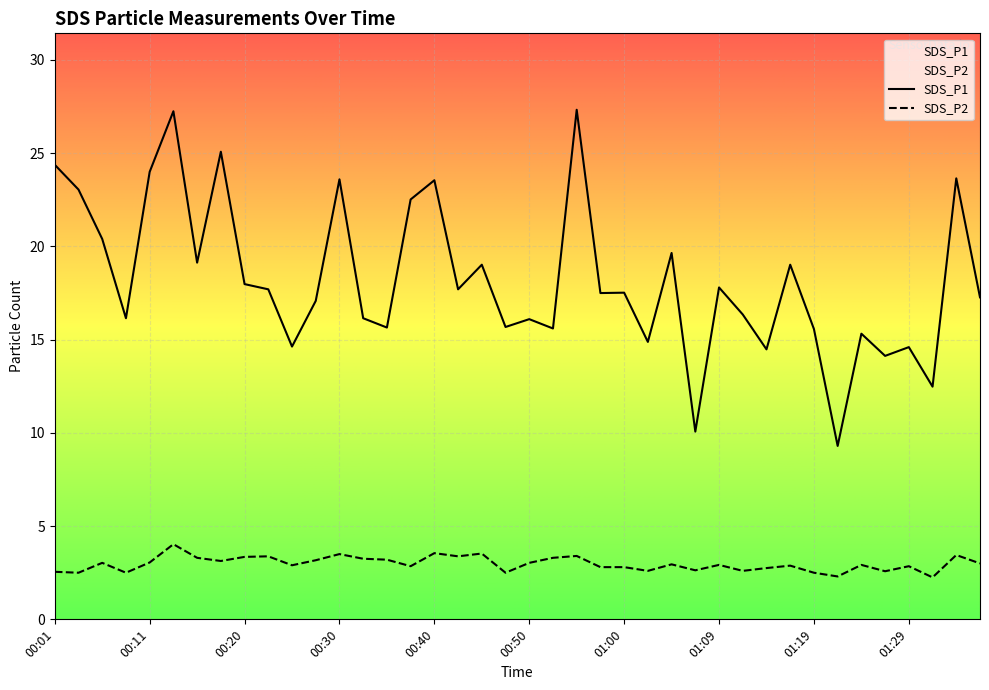

Where is SDS_P2 nearest to the value 3?

01:36